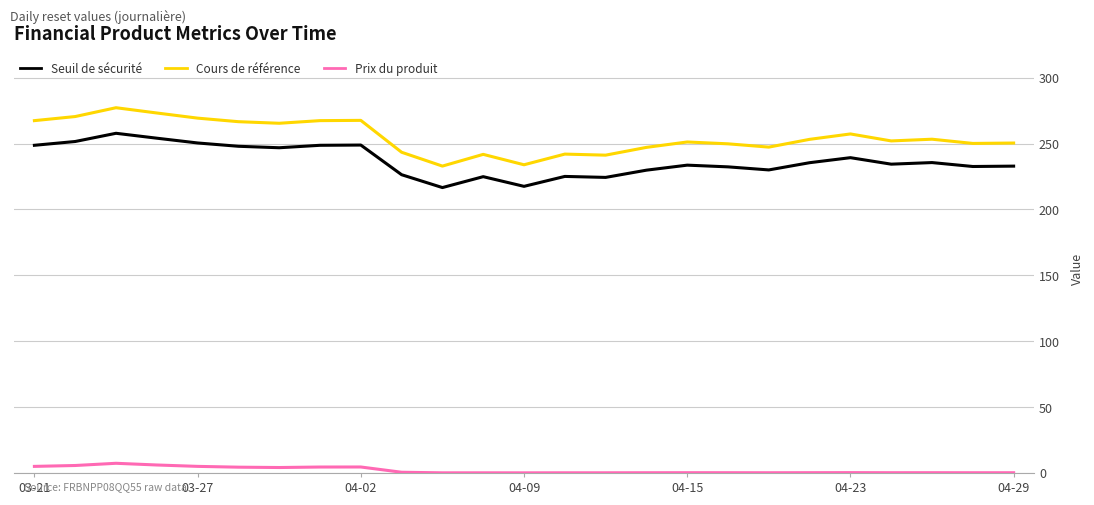

List the series in order of their peak value, highest first.

Cours de référence, Seuil de sécurité, Prix du produit